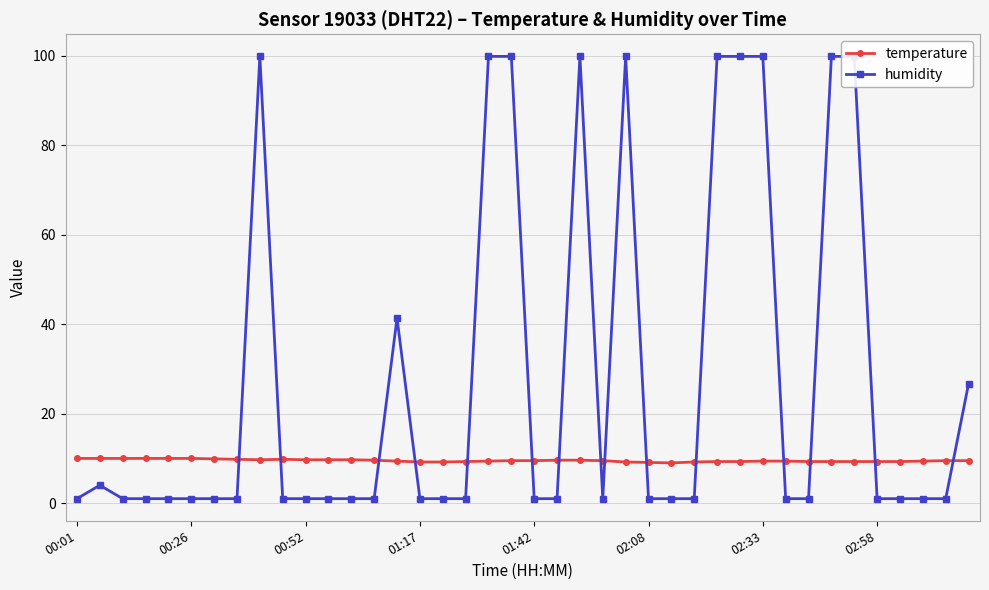

At which label does humidity reach its peak?

8